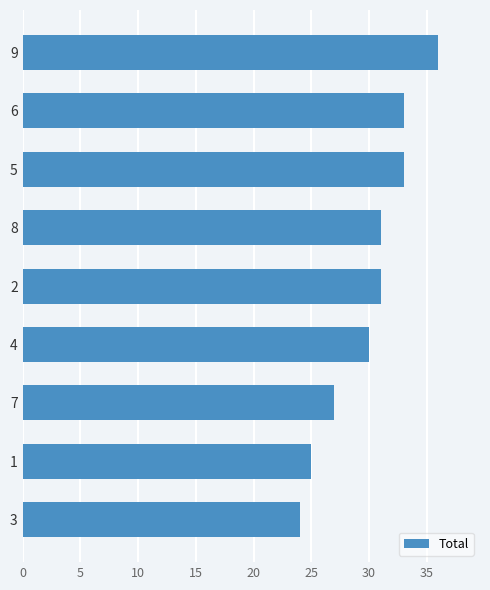

Approximately how many times larger is the value at 4 compared to 7?

1.1